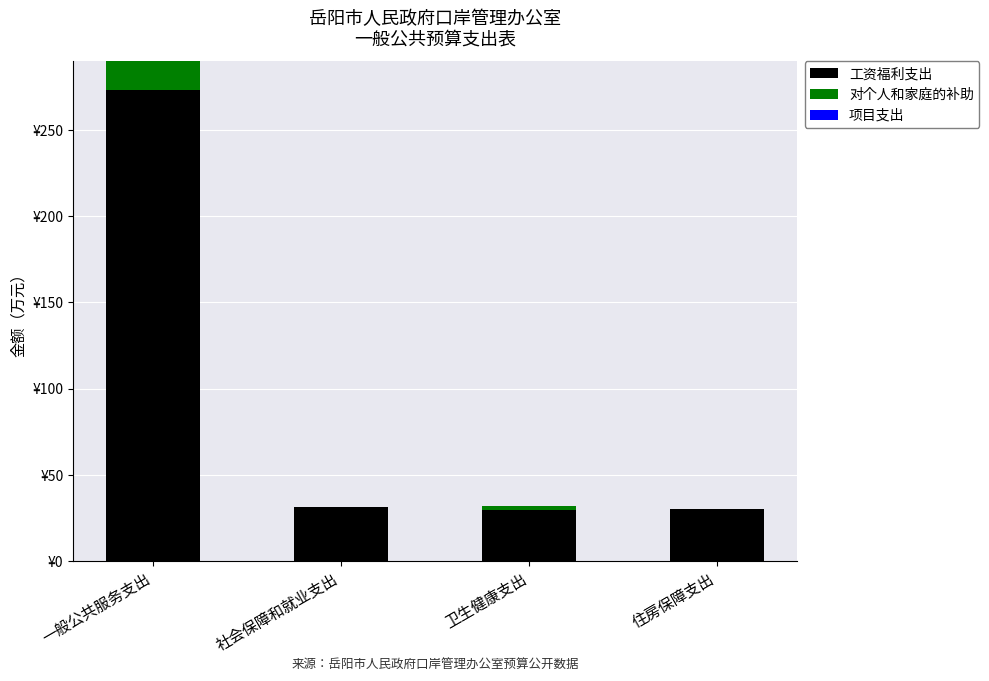

What is the label of the 4th bar from the left?

住房保障支出